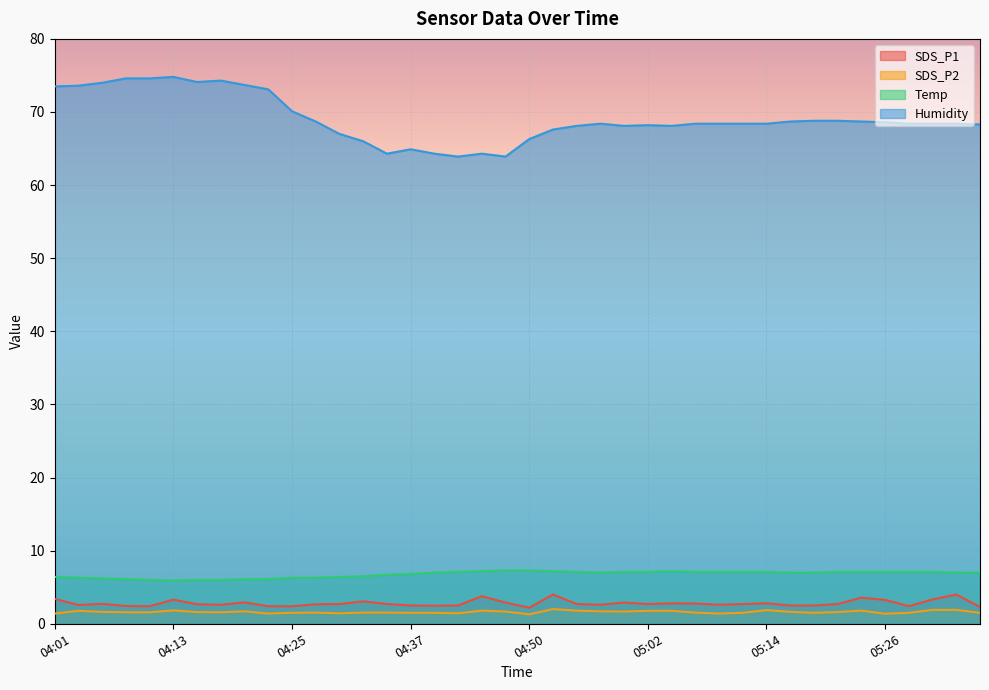

How many lines are shown in the chart?

4